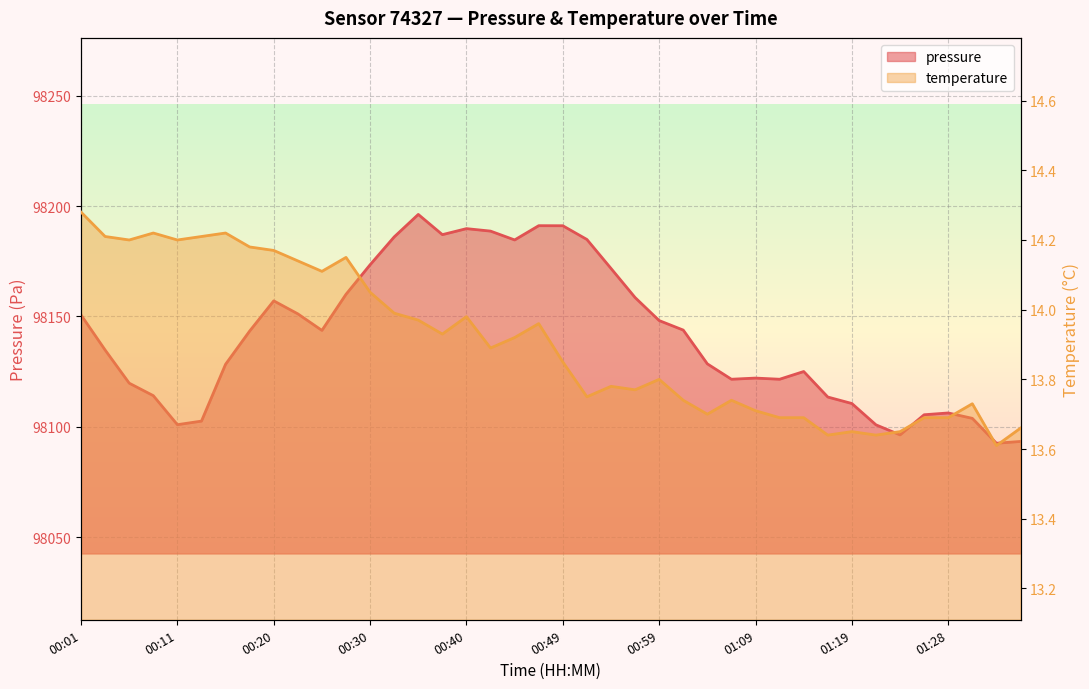

Which series has the largest total across all categories?

pressure